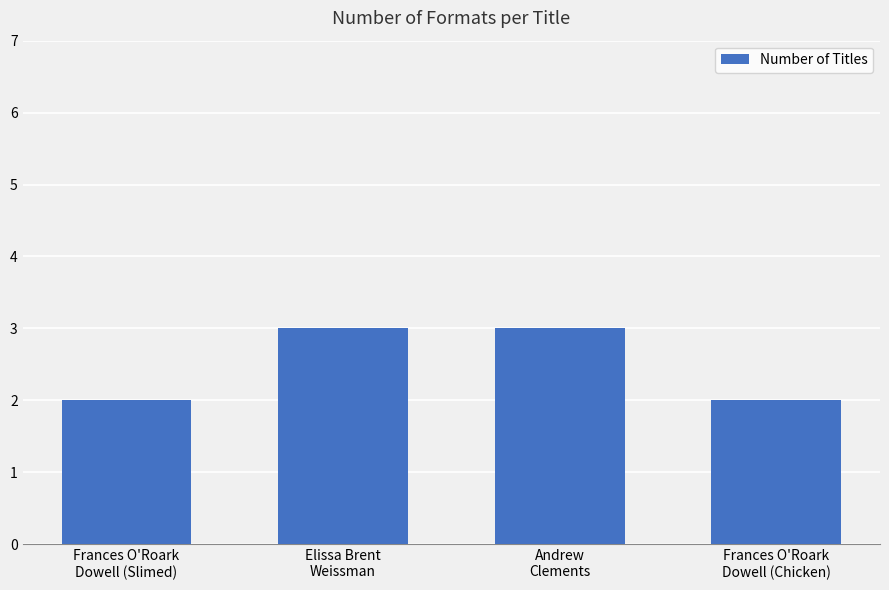

Reading left to right, list all the values displayed in this chart.

2	3	3	2